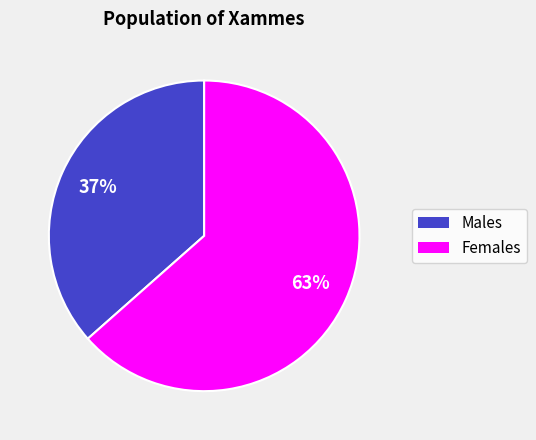

Is there a majority slice in this chart?

Yes